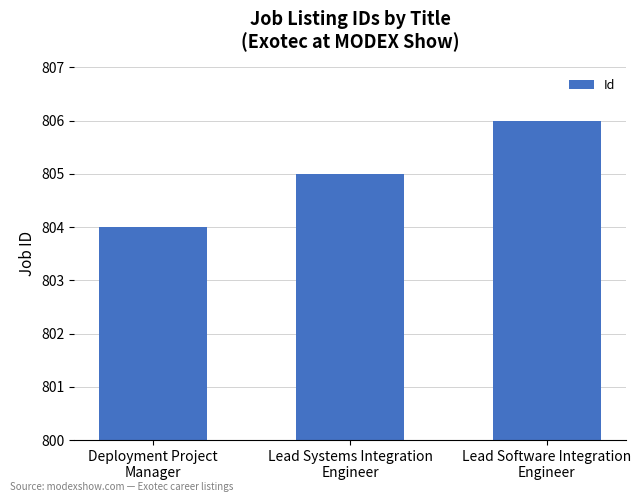

What is the smallest value displayed?

804